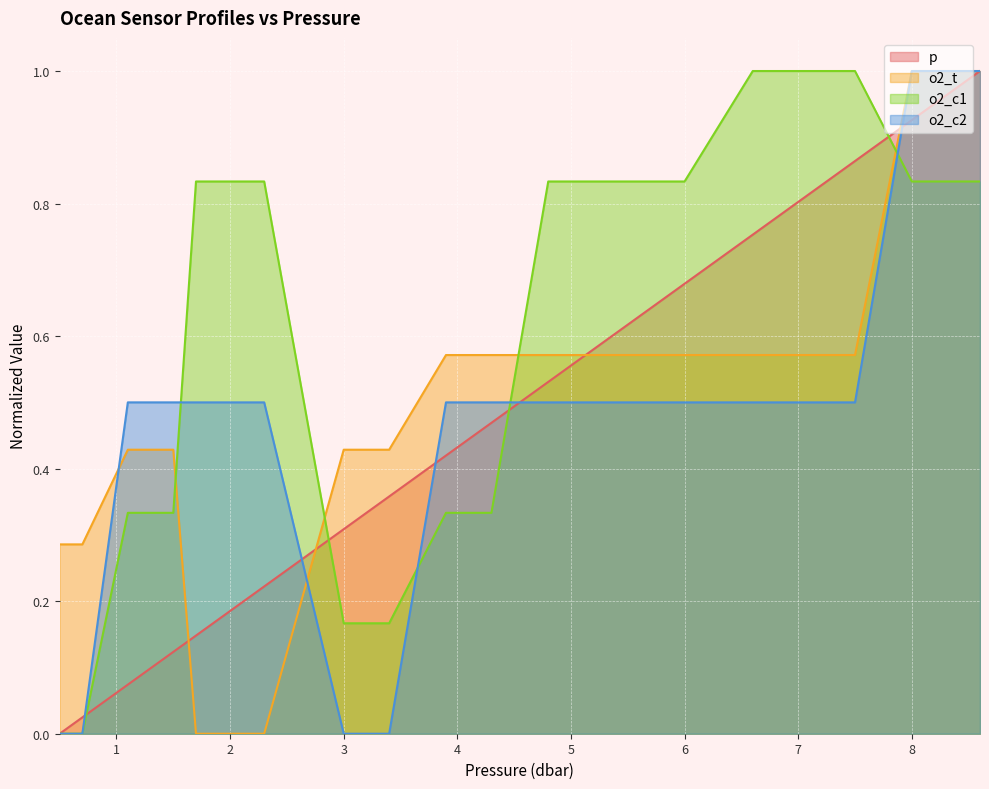

What is the average value of the o2_c1 series?

0.6